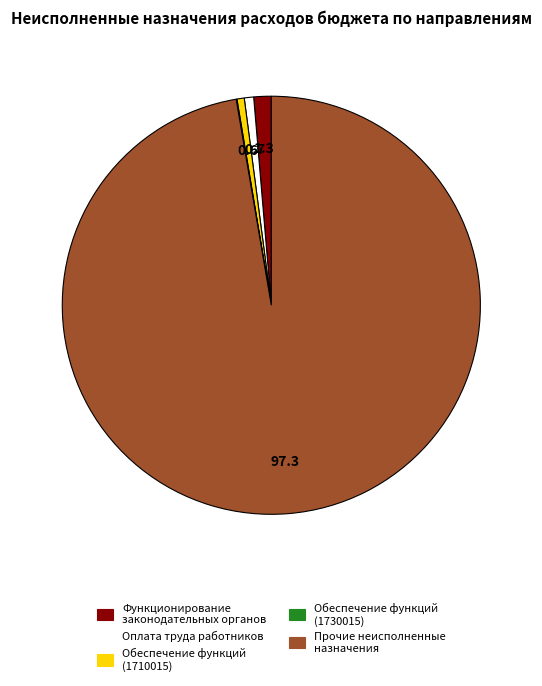

Which category accounts for the majority?

Прочие неисполненные назначения